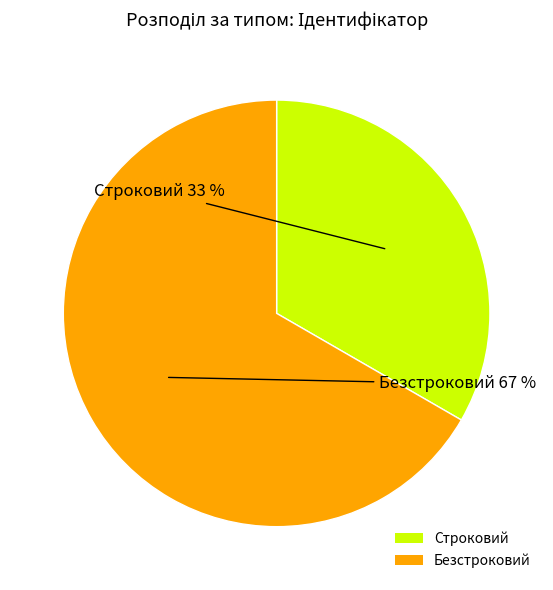

Which slice is the largest?

Безстроковий